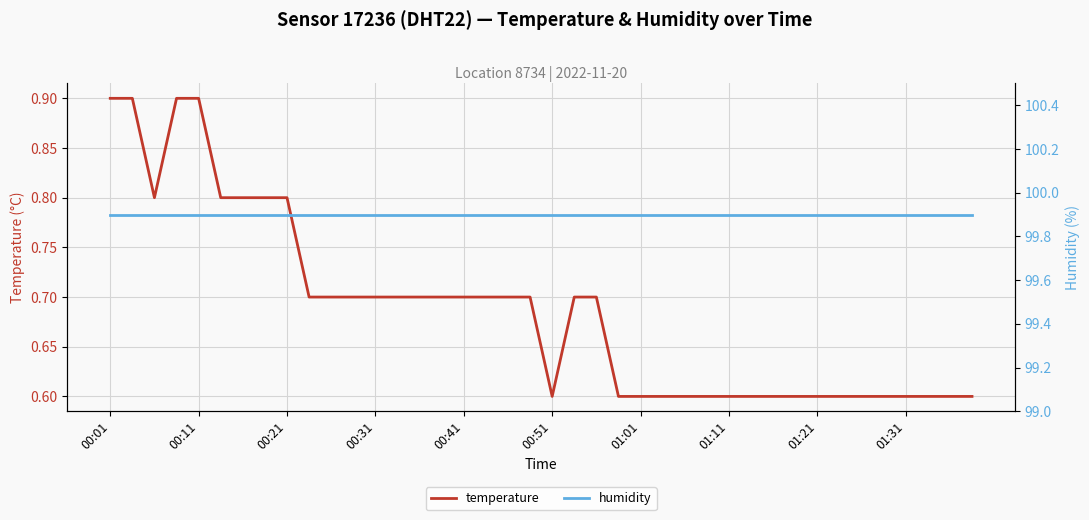

Reading left to right, what are all the values shown in this chart?

temperature: 0.9	0.9	0.8	0.9	0.9	0.8	0.8	0.8	0.8	0.7	0.7	0.7	0.7	0.7	0.7	0.7	0.7	0.7	0.7	0.7	0.6	0.7	0.7	0.6	0.6	0.6	0.6	0.6	0.6	0.6	0.6	0.6	0.6	0.6	0.6	0.6	0.6	0.6	0.6	0.6
humidity: 99.9	99.9	99.9	99.9	99.9	99.9	99.9	99.9	99.9	99.9	99.9	99.9	99.9	99.9	99.9	99.9	99.9	99.9	99.9	99.9	99.9	99.9	99.9	99.9	99.9	99.9	99.9	99.9	99.9	99.9	99.9	99.9	99.9	99.9	99.9	99.9	99.9	99.9	99.9	99.9